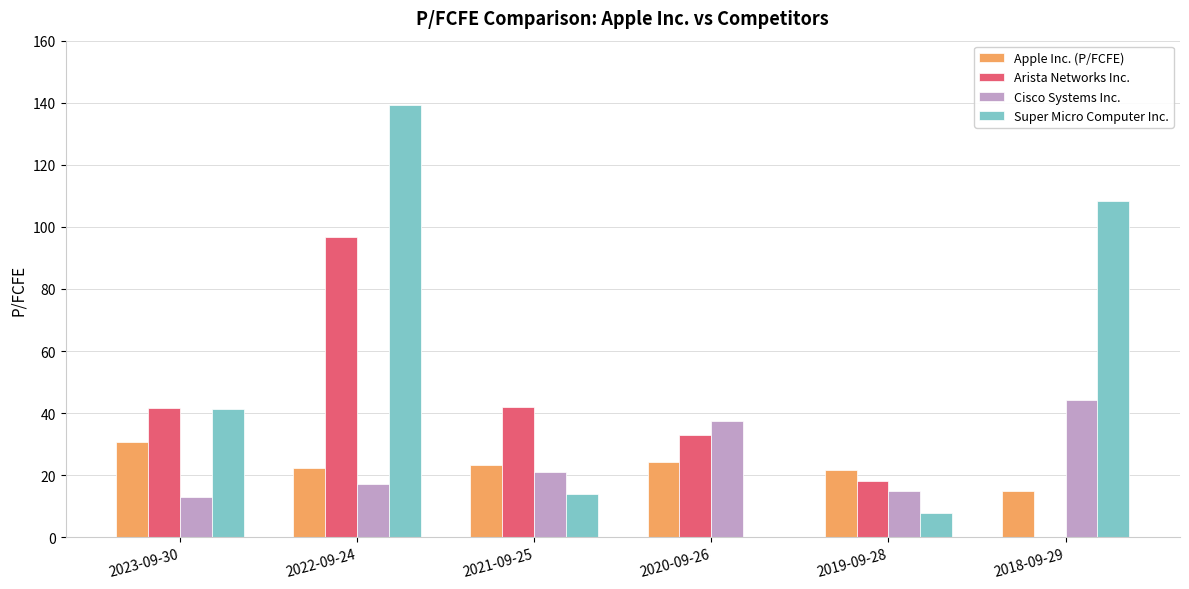

At which label does Super Micro Computer Inc. reach its peak?

2022-09-24